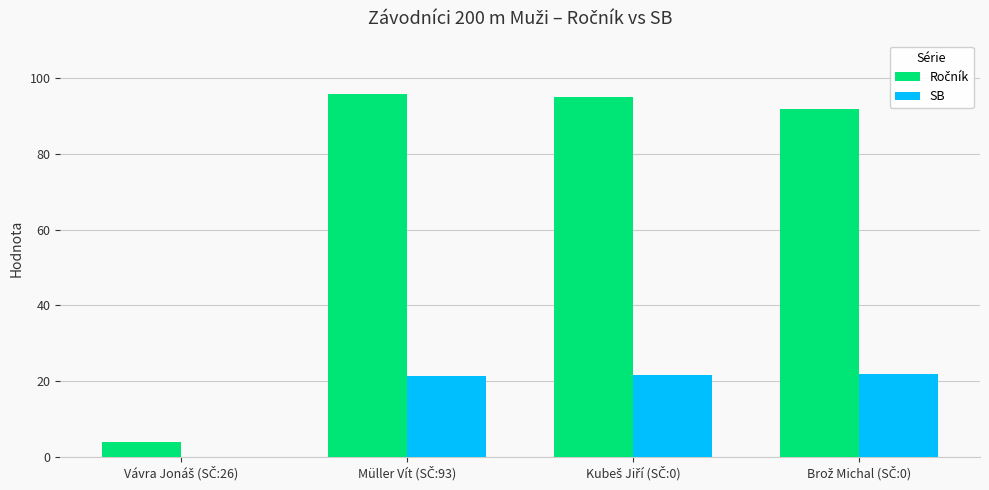

What is the highest value of the SB series?

21.8